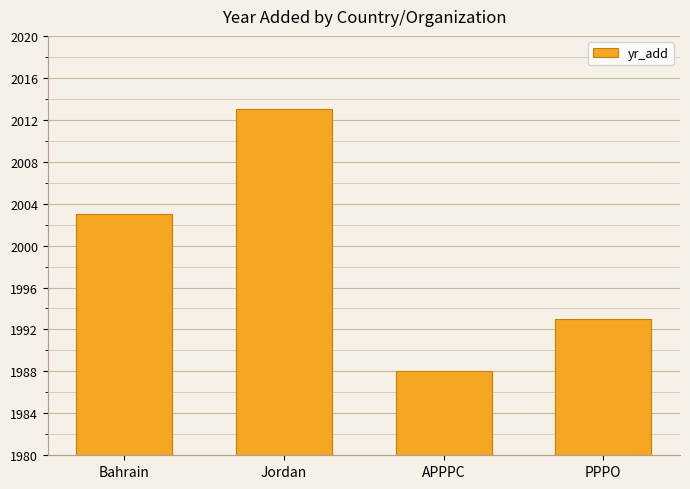

Which category has the highest value across all series?

Jordan